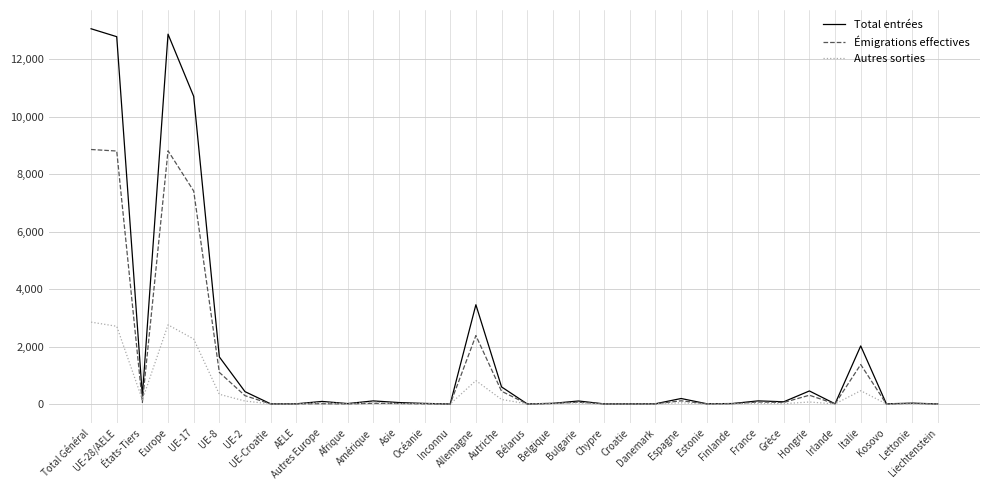

True or false: Autres sorties has more than 1 interior local peaks.

True